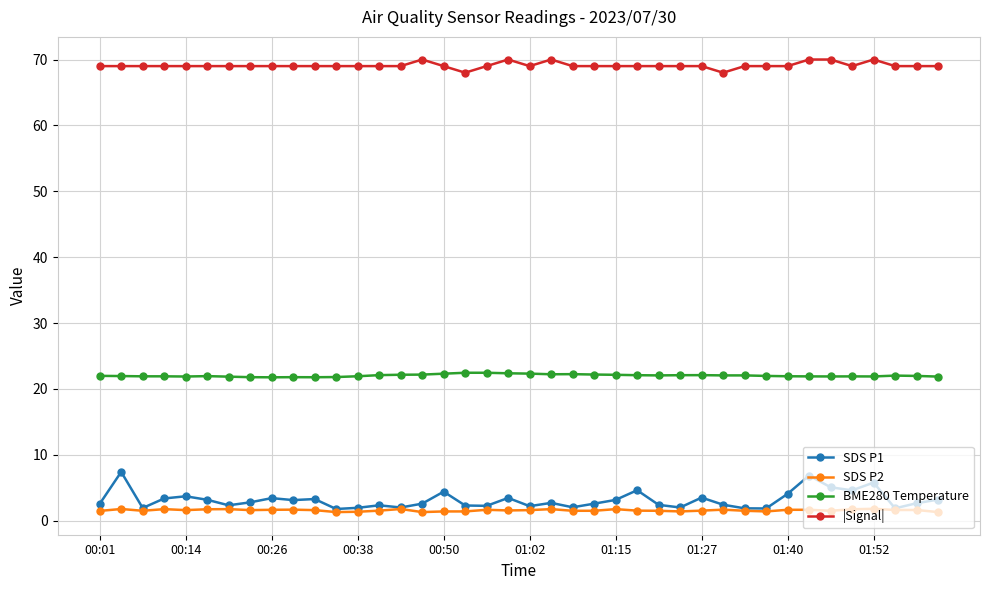

True or false: SDS P1 and BME280 Temperature intersect in this chart.

False